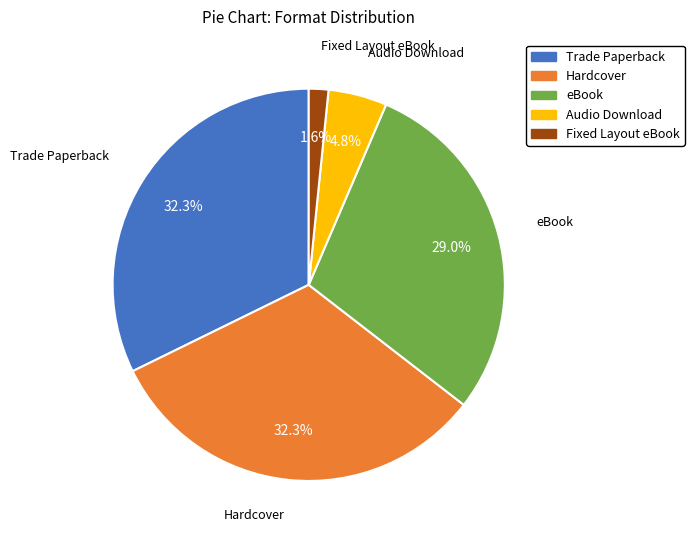

True or false: Hardcover accounts for 26% of the total.

False